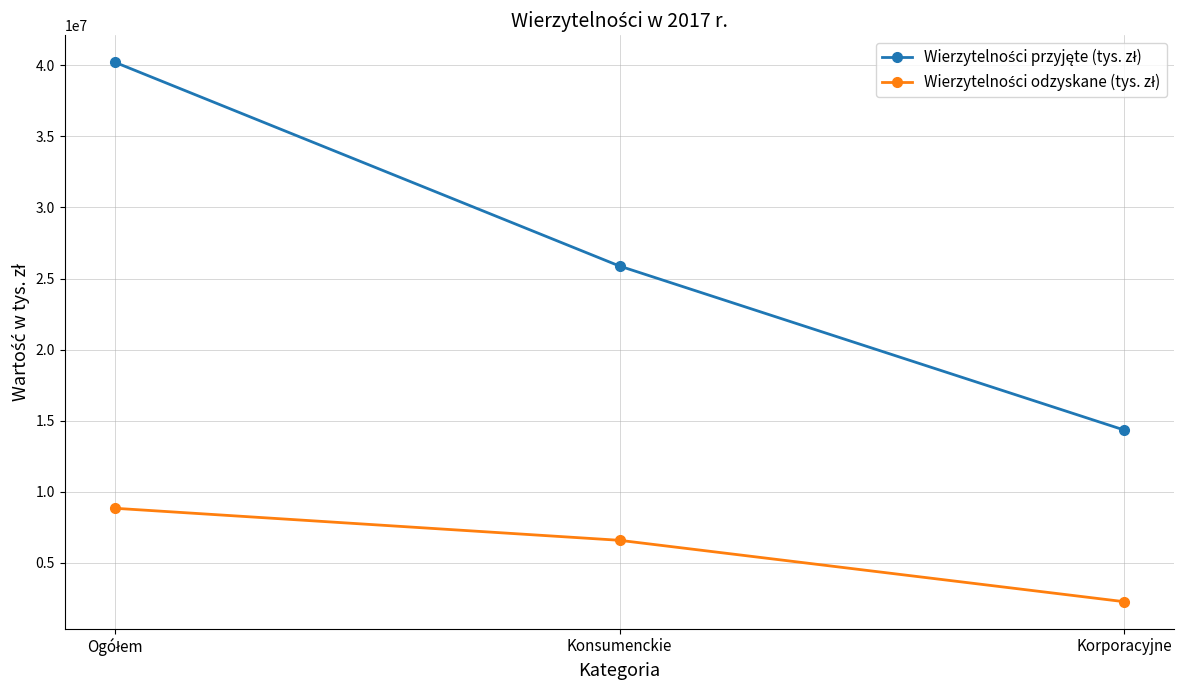

What is the label of the 2nd point from the right?

Konsumenckie